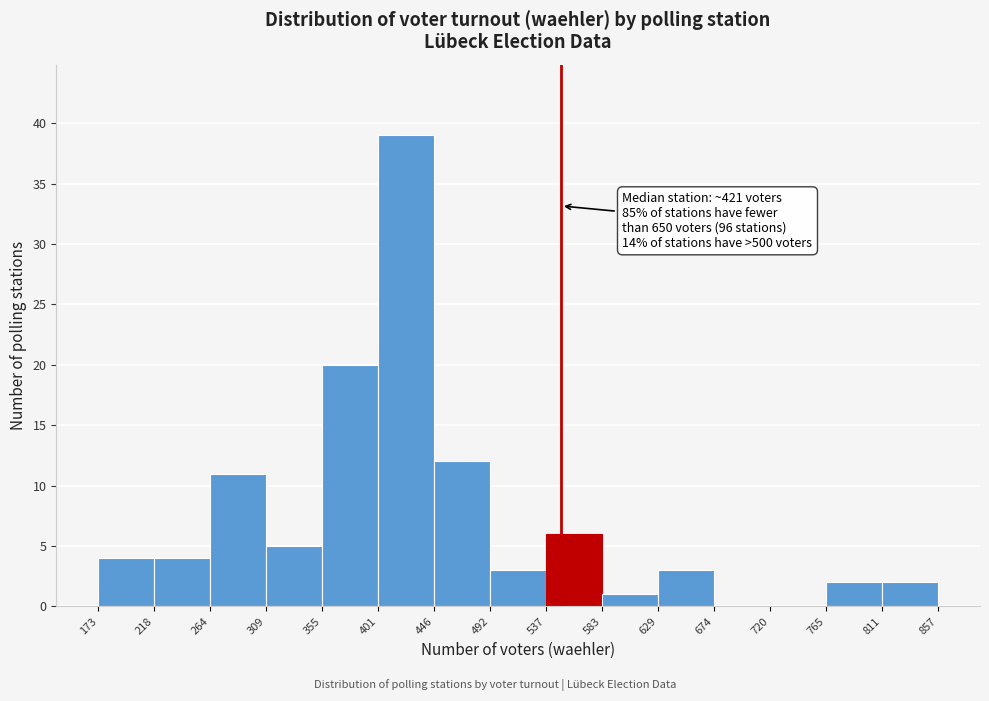

Over which range of the x-axis is the bar tallest?

401 to 446